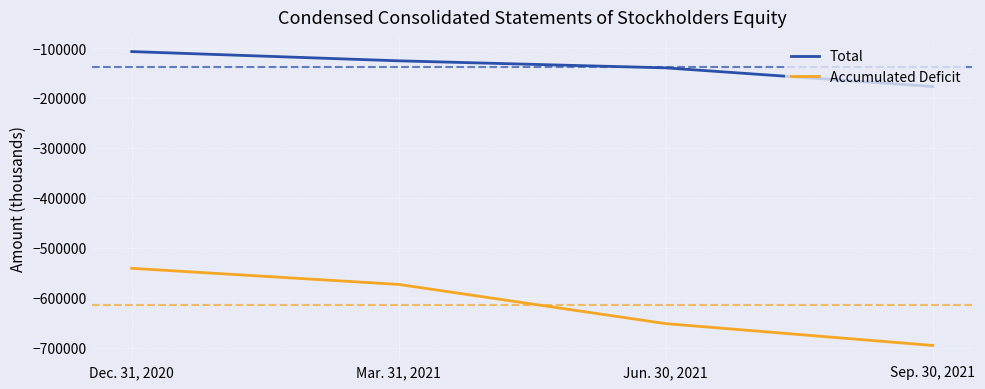

What is the difference between the Total values at Mar. 31, 2021 and Sep. 30, 2021?

51459